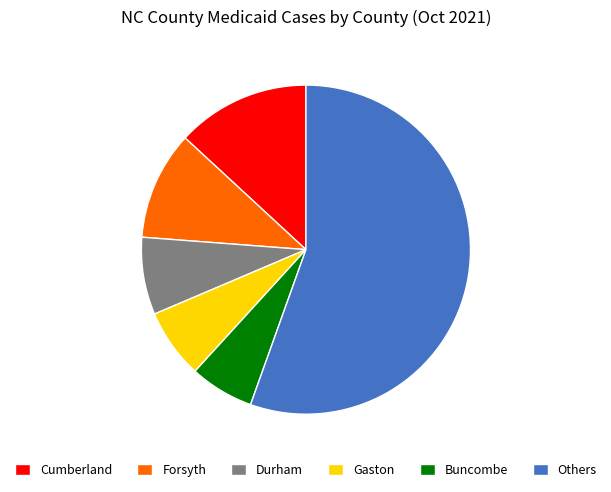

Is there a majority slice in this chart?

Yes